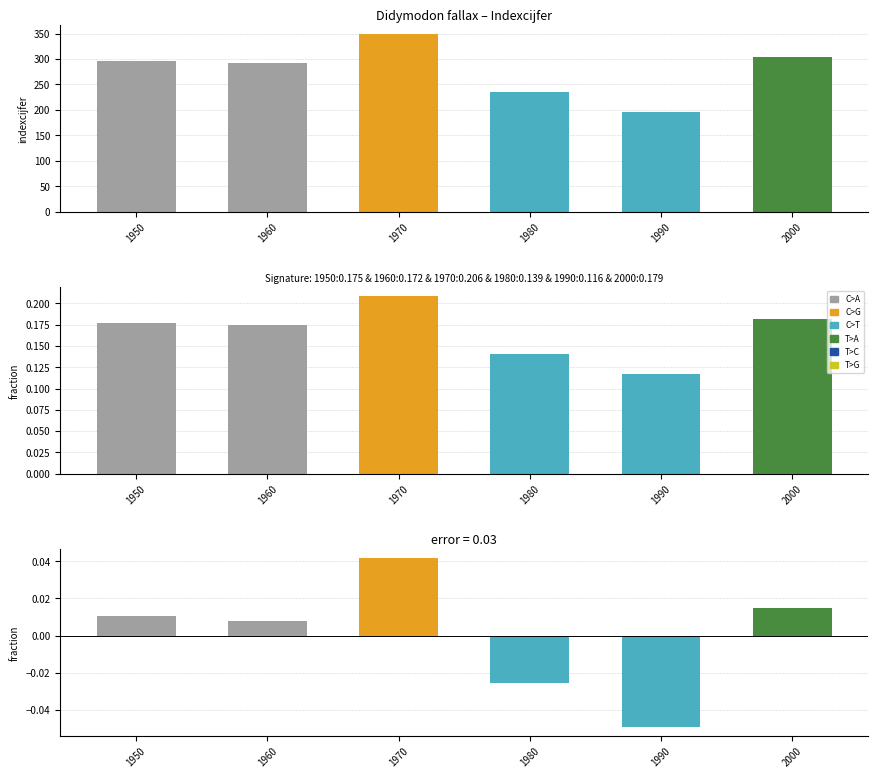

Reading left to right, transcribe all the data shown in this chart.

indexcijfer: 296.0	292.0	349.0	236.0	196.0	304.0
fraction: 0.2	0.2	0.2	0.1	0.1	0.2
error: 0.0	0.0	0.0	-0.0	-0.0	0.0